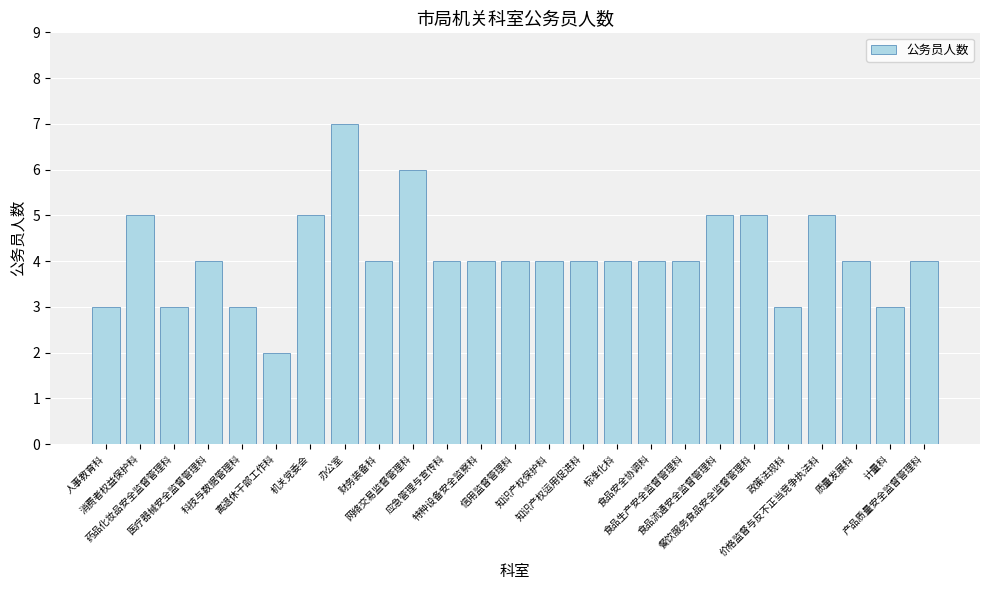

Reading left to right, transcribe all the data shown in this chart.

人事教育科=3	消费者权益保护科=5	药品化妆品安全监督管理科=3	医疗器械安全监督管理科=4	科技与数据管理科=3	离退休干部工作科=2	机关党委会=5	办公室=7	财务装备科=4	网络交易监督管理科=6	应急管理与宣传科=4	特种设备安全监察科=4	信用监督管理科=4	知识产权保护科=4	知识产权运用促进科=4	标准化科=4	食品安全协调科=4	食品生产安全监督管理科=4	食品流通安全监督管理科=5	餐饮服务食品安全监督管理科=5	政策法规科=3	价格监督与反不正当竞争执法科=5	质量发展科=4	计量科=3	产品质量安全监督管理科=4